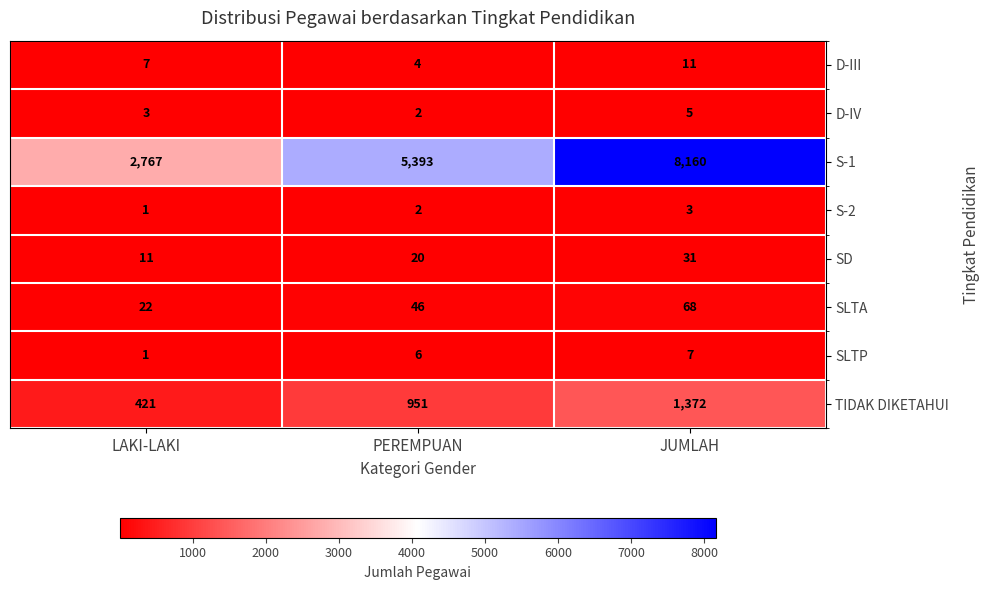

Count the number of data series in this chart.

8